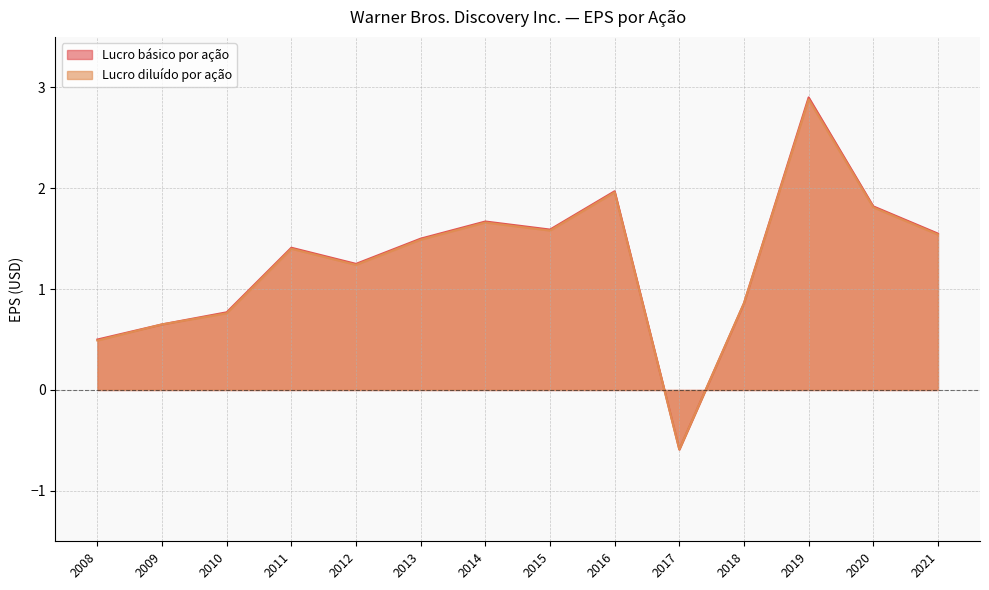

True or false: Lucro básico por ação and Lucro diluído por ação intersect in this chart.

False